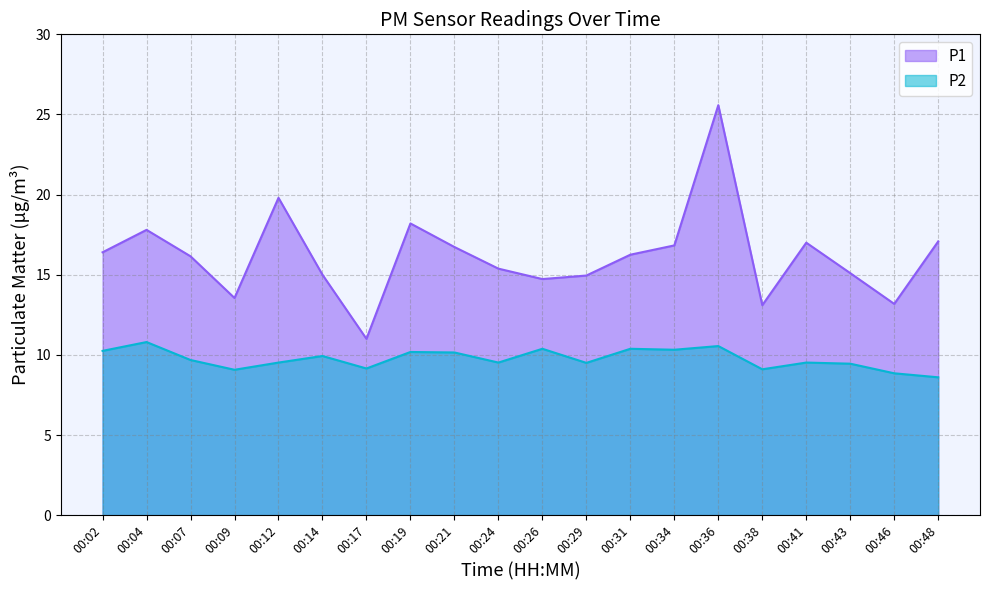

Reading left to right, list all the values displayed in this chart.

P1: 16.4	17.8	16.1	13.6	19.8	15.0	11.0	18.2	16.7	15.4	14.7	14.9	16.2	16.8	25.6	13.1	17.0	15.1	13.2	17.1
P2: 10.2	10.8	9.7	9.1	9.5	9.9	9.2	10.2	10.2	9.5	10.4	9.5	10.4	10.3	10.6	9.1	9.5	9.4	8.8	8.6